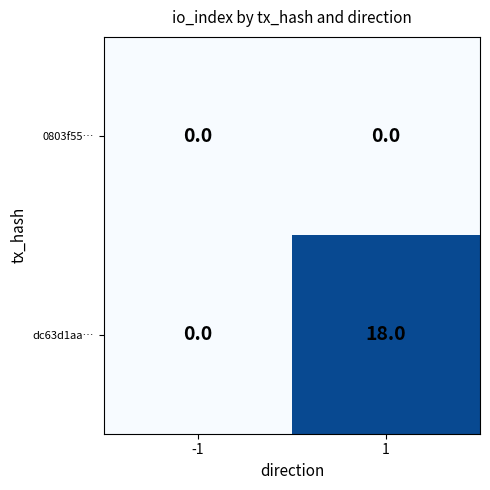

What is the average value of the dc63d1aa… series?

9